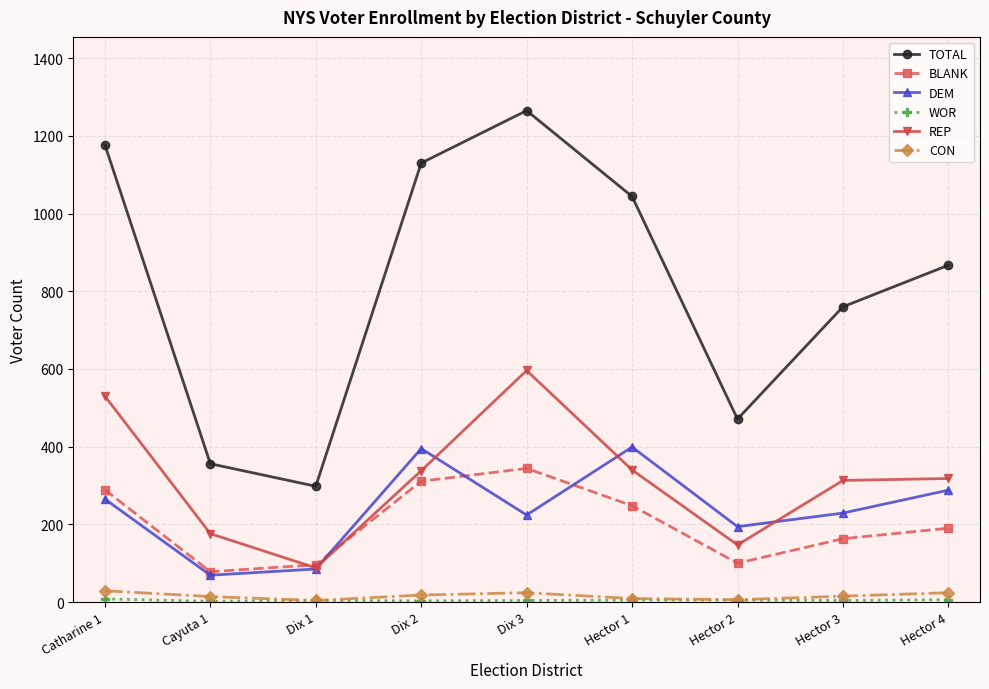

Is the value of REP at Dix 3 greater than the value of BLANK at Dix 2?

Yes